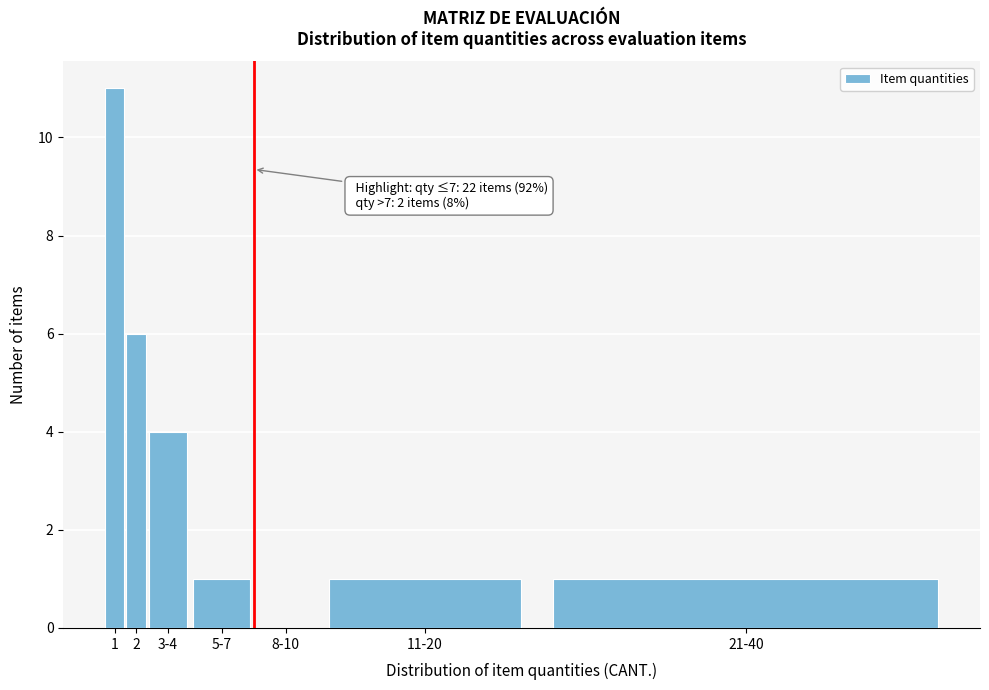

Reading right to left, transcribe all the data shown in this chart.

21-40=1	11-20=1	8-10=0	5-7=1	3-4=4	2=6	1=11